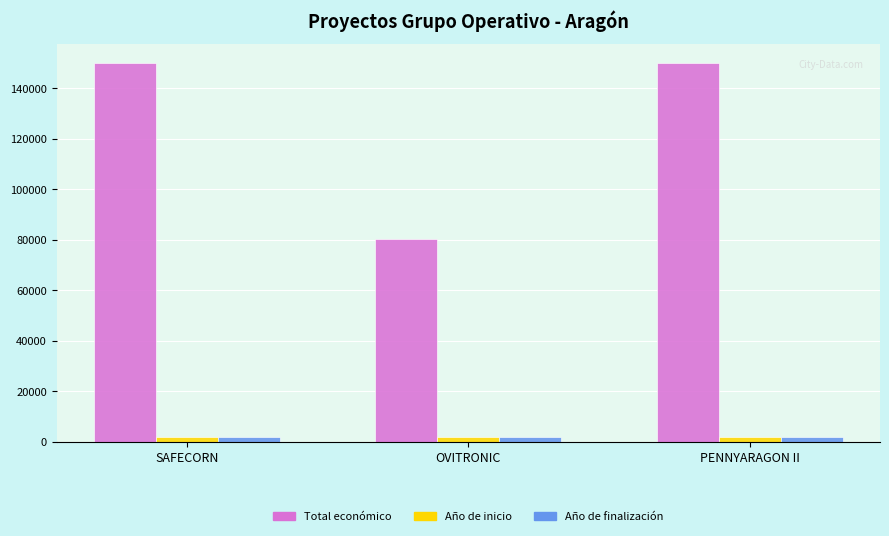

Reading left to right, transcribe all the data shown in this chart.

Total económico: SAFECORN=150000	OVITRONIC=80498	PENNYARAGON II=150000
Año de inicio: SAFECORN=2024	OVITRONIC=2024	PENNYARAGON II=2024
Año de finalización: SAFECORN=2027	OVITRONIC=2027	PENNYARAGON II=2027